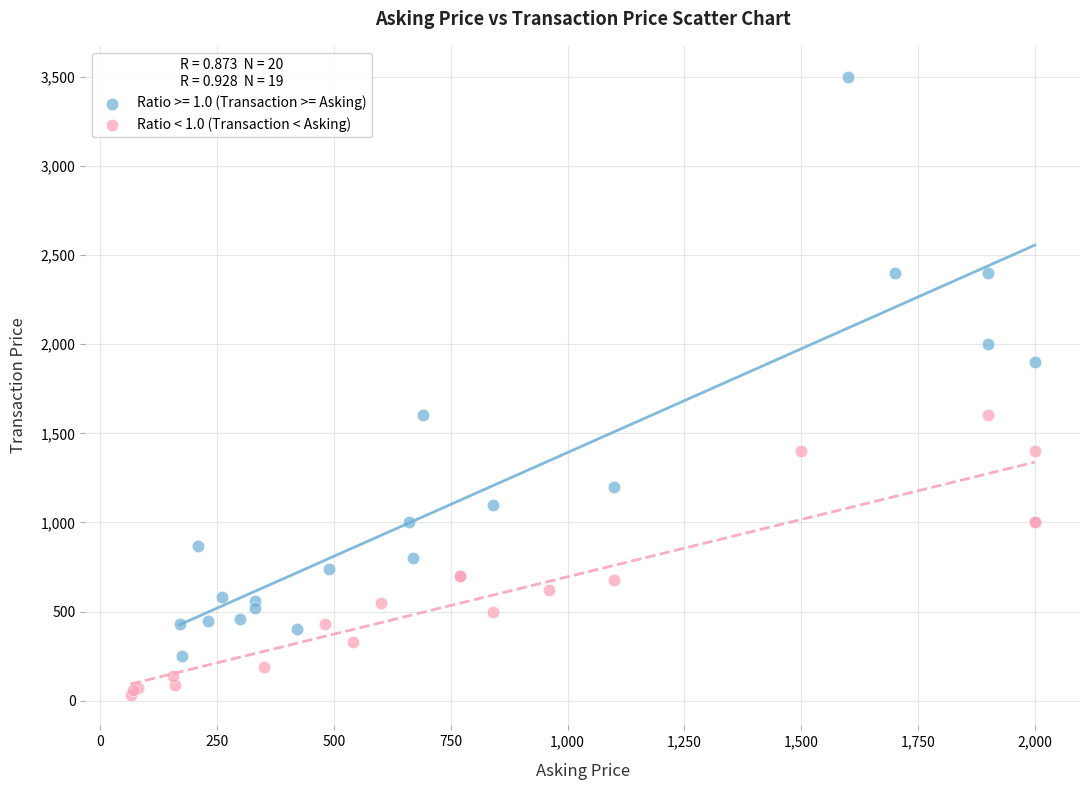

Which series contains the highest Y value?

Ratio >= 1.0 (Transaction >= Asking)